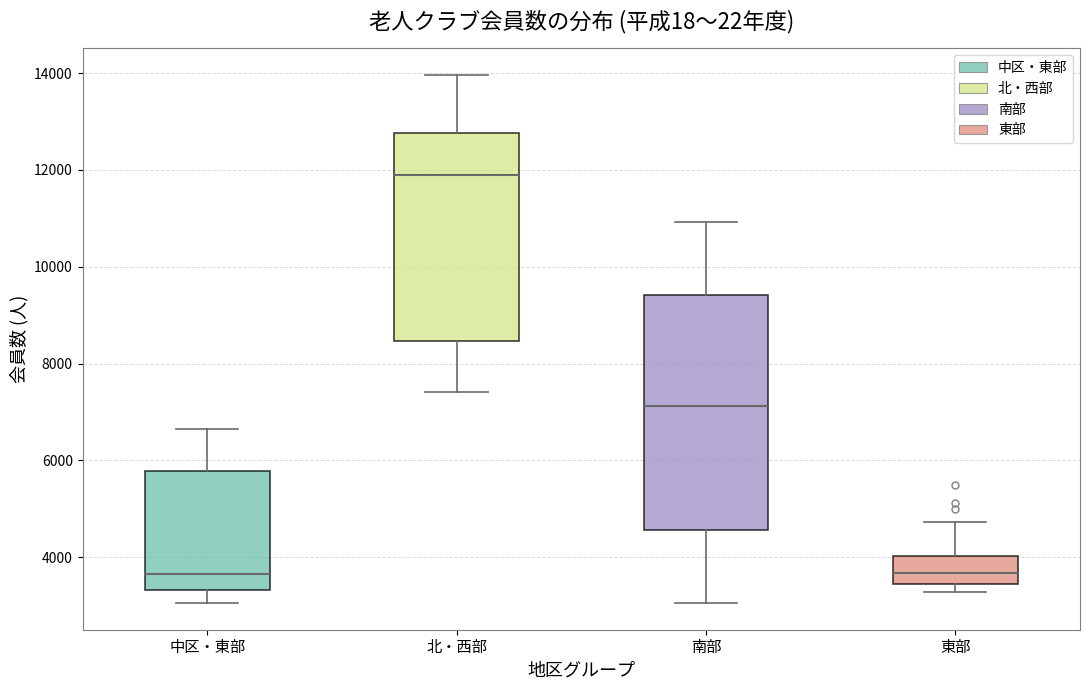

Reading left to right, read every box against the y-axis: the position of its median line, the range the box covers, and the ends of its whiskers. The values are not printed on the chart, so give them approximately, as read against the axis.

中区・東部: median 3600, box 3400 to 5800, whiskers 3000 to 6600
北・西部: median 11800, box 8400 to 12800, whiskers 7400 to 14000
南部: median 7200, box 4600 to 9400, whiskers 3000 to 11000
東部: median 3600, box 3400 to 4000, whiskers 3200 to 4800